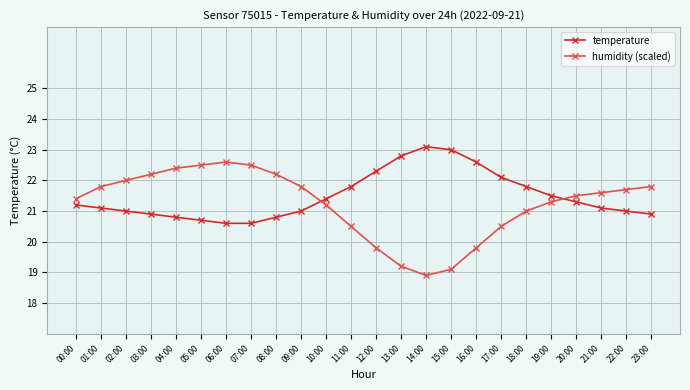

The value of humidity (scaled) at 20:00 is 21.5. True or false?

True